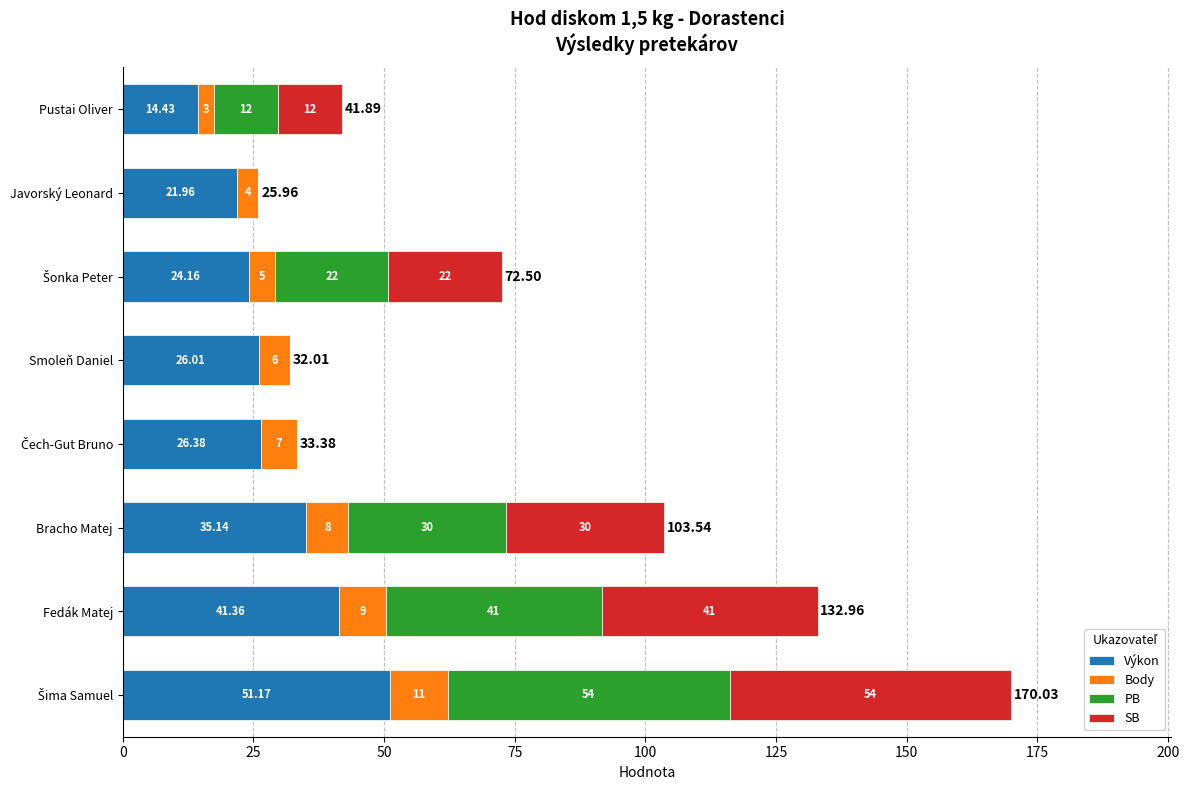

List the series in order of their peak value, lowest first.

Body, Výkon, PB, SB